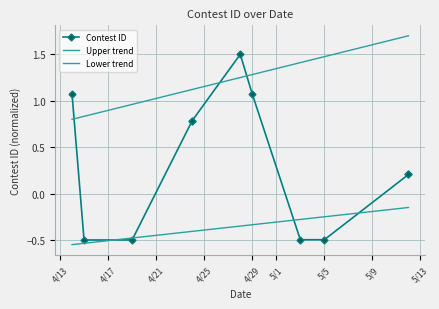

What is the greatest value displayed?

1.7